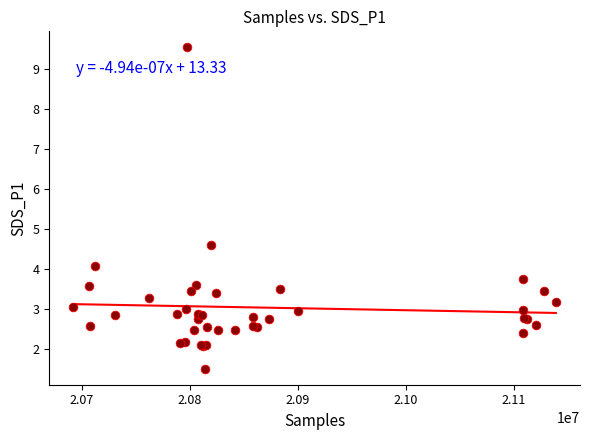

What Y value in the scatter plot is closest to 5?

4.6